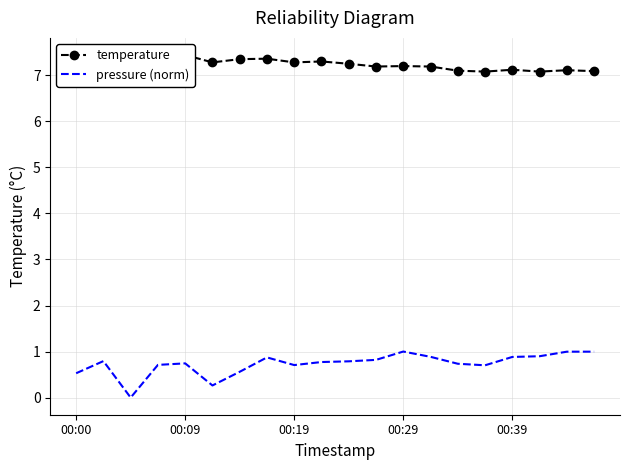

True or false: pressure (norm) has a value of 1.2 at 00:09.

False